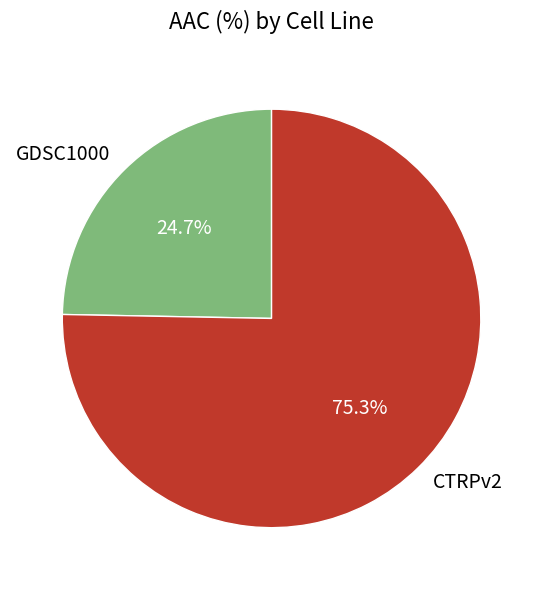

The CTRPv2 slice represents 61% of the pie. True or false?

False